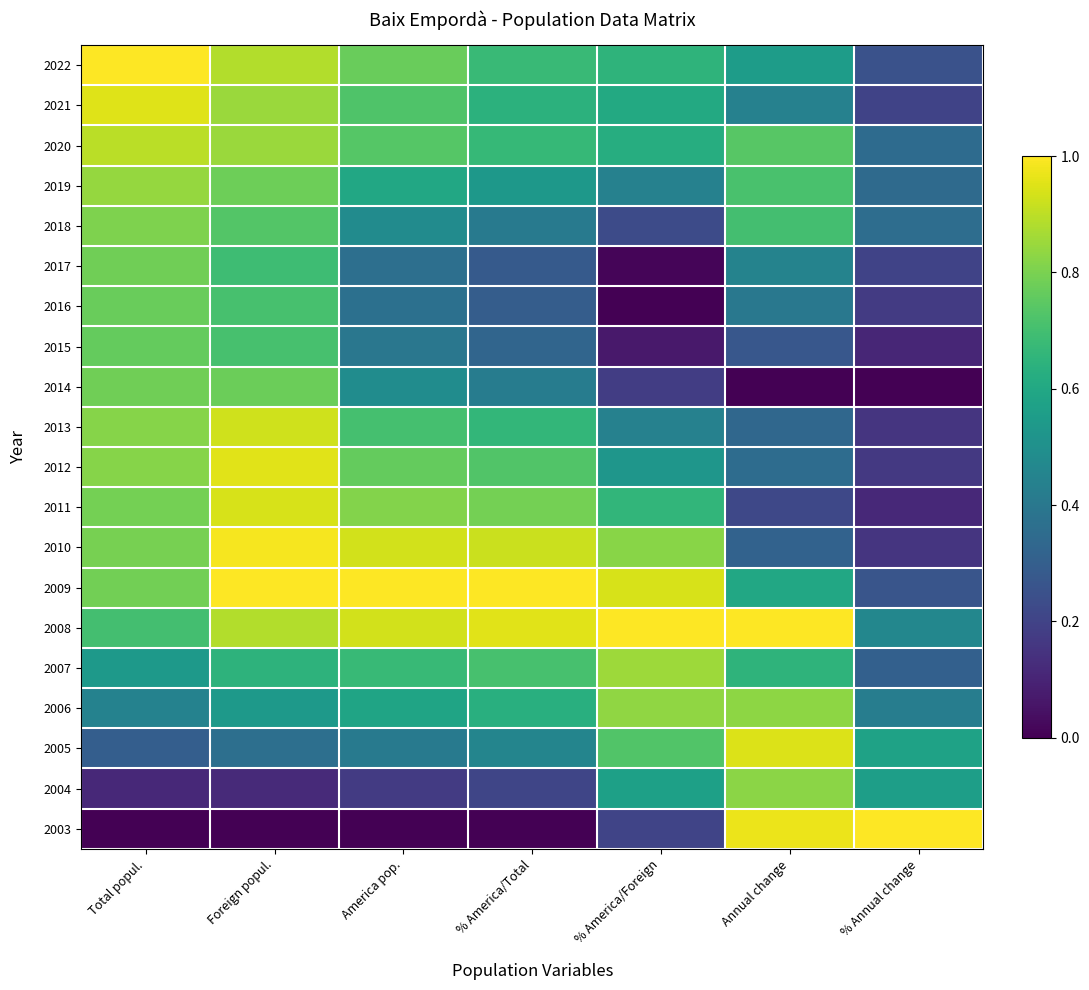

Count the number of categories in the chart.

7